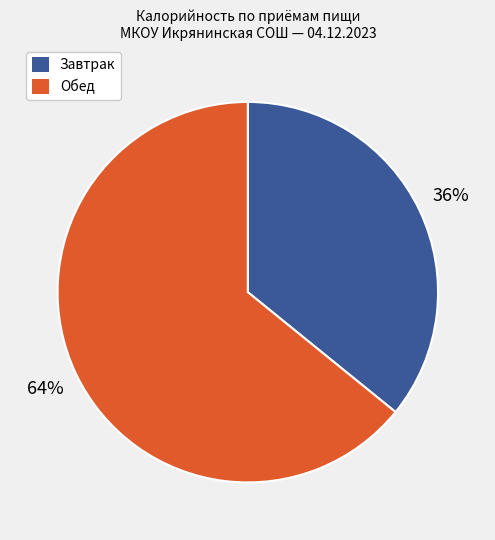

Is there a majority slice in this chart?

Yes